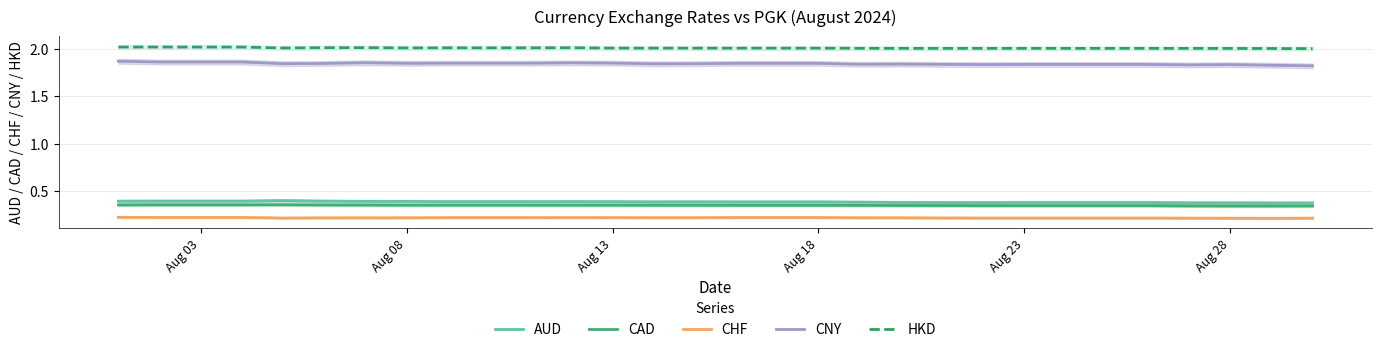

Is this an area chart (filled region under the line)?

No